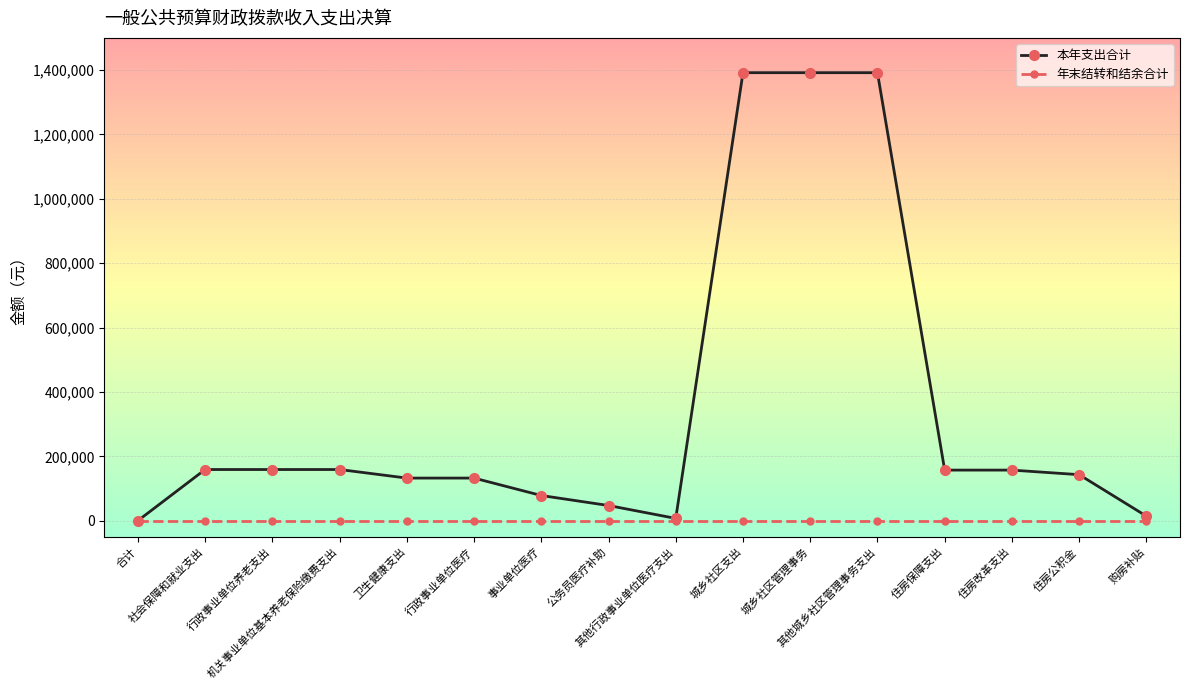

What is the maximum value for 本年支出合计?

1391880.4